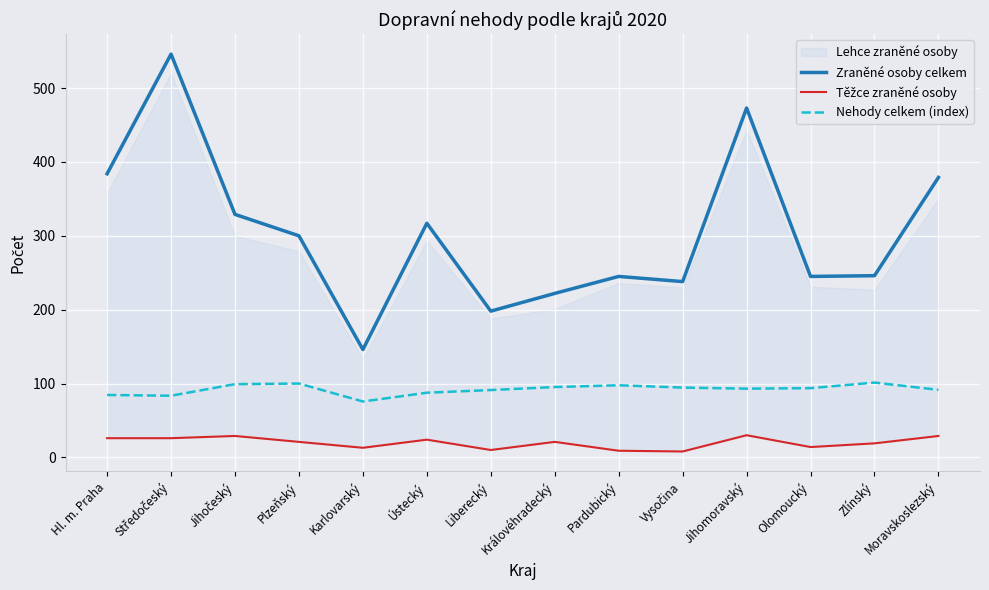

True or false: Zraněné osoby celkem and Nehody celkem (index) intersect in this chart.

False